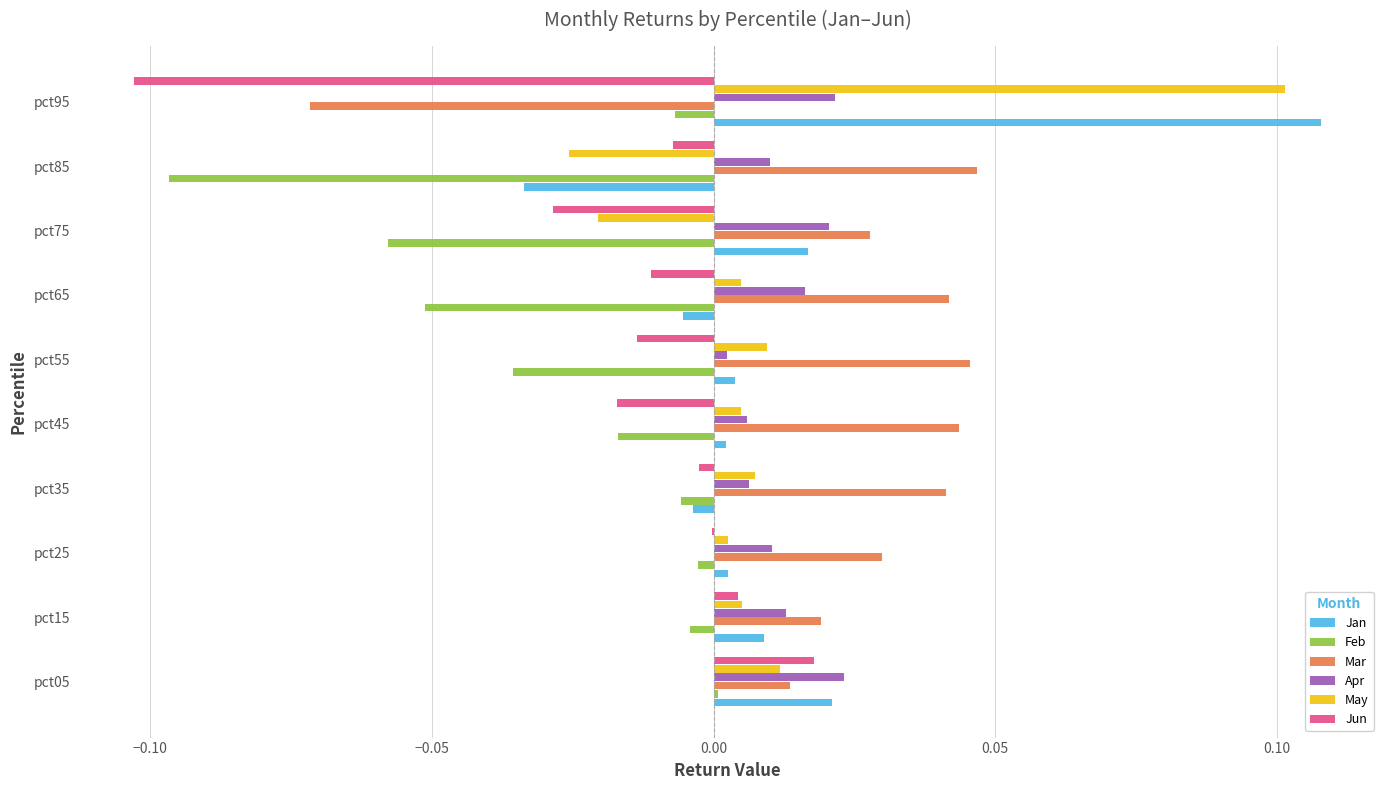

Which series has the largest total across all categories?

Mar